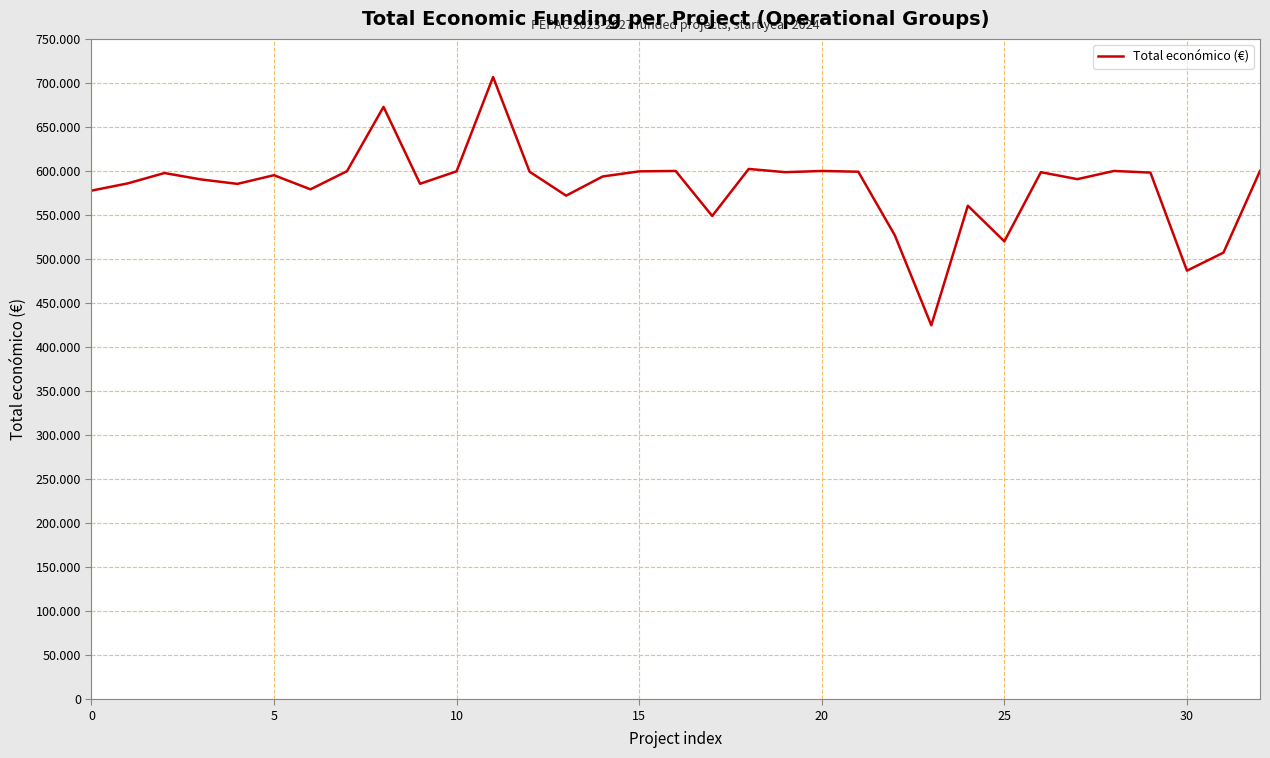

Is this an area chart (filled region under the line)?

No